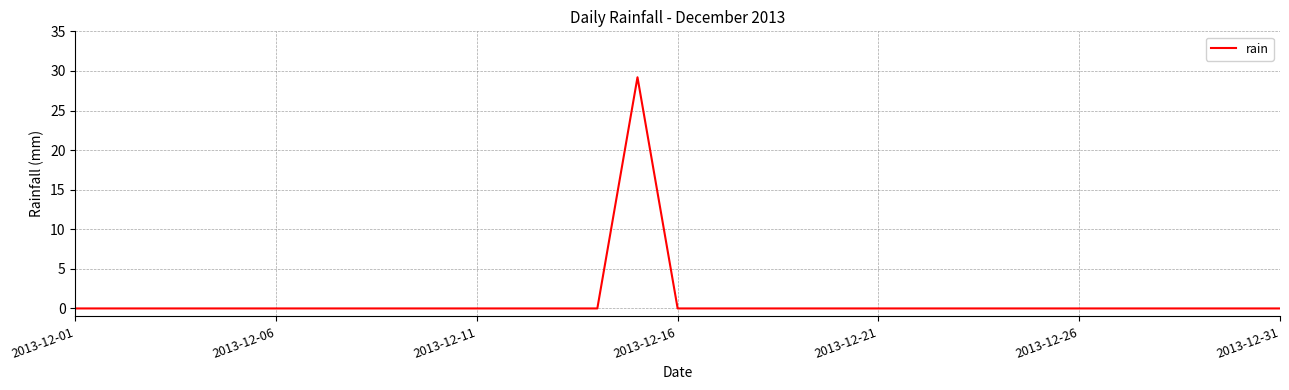

What is the difference between the maximum and minimum values?

29.2